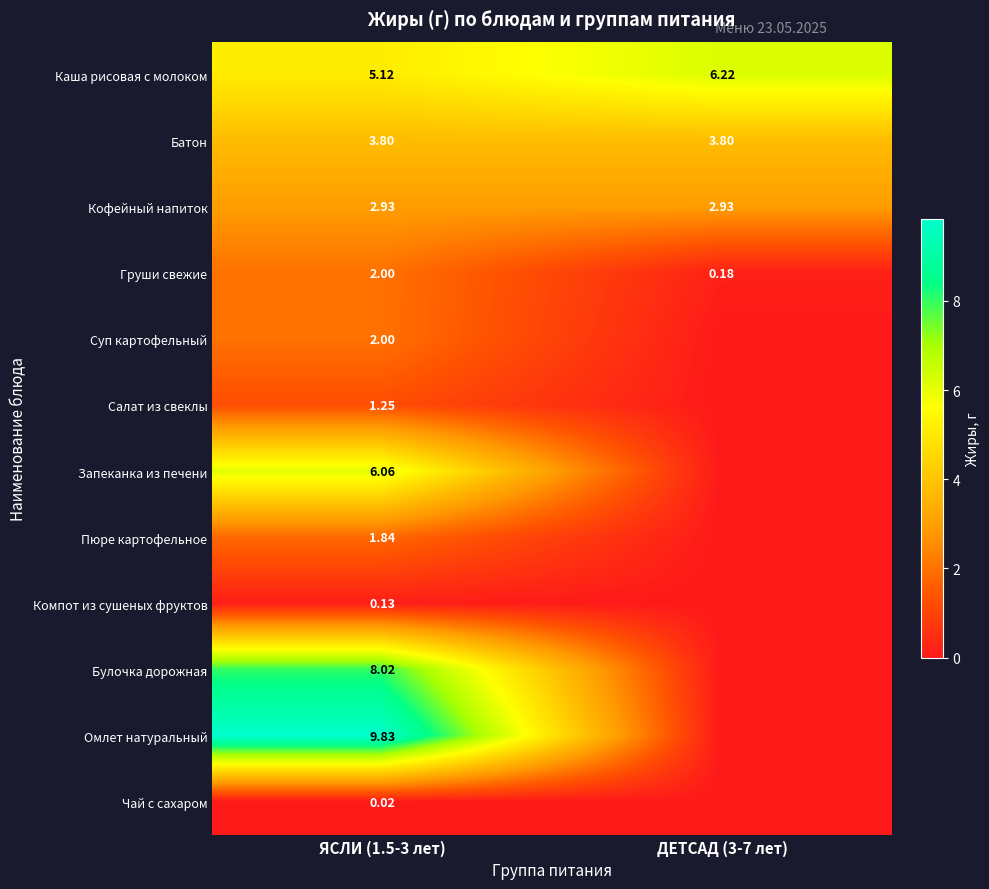

Is the value of Груши свежие at ДЕТСАД (3-7 лет) greater than the value of Компот из сушеных фруктов at ЯСЛИ (1.5-3 лет)?

Yes